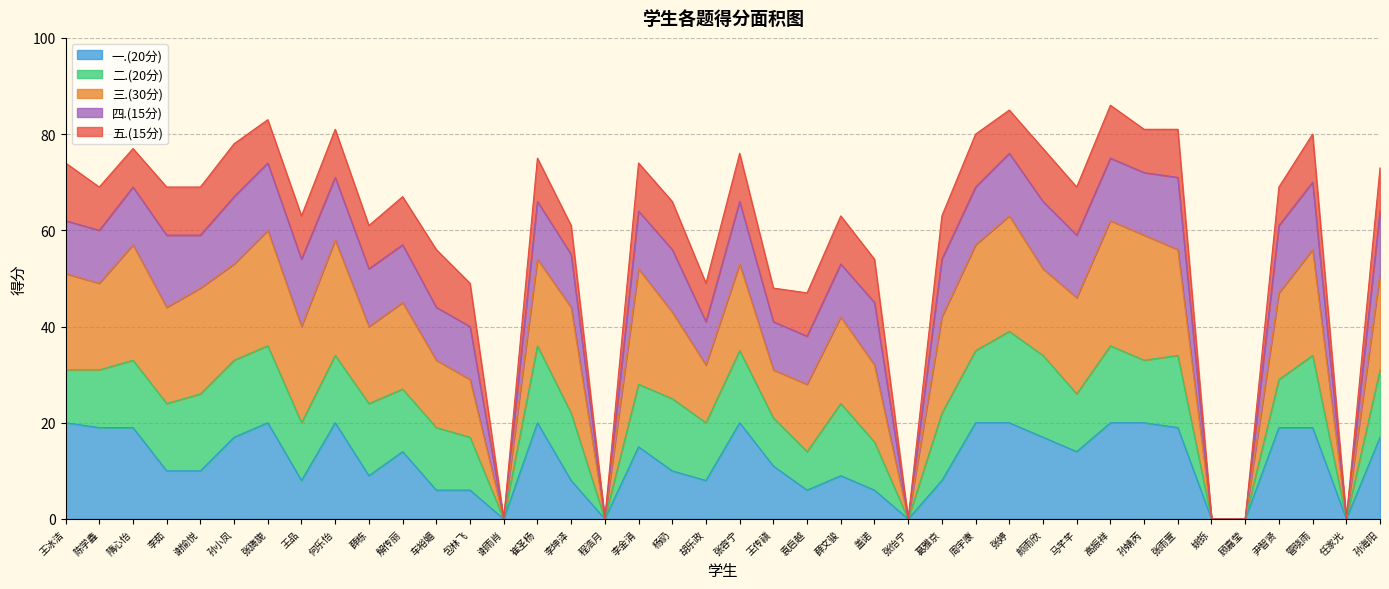

What value does the 总分 series have at 高振祥, to the nearest 5?

85